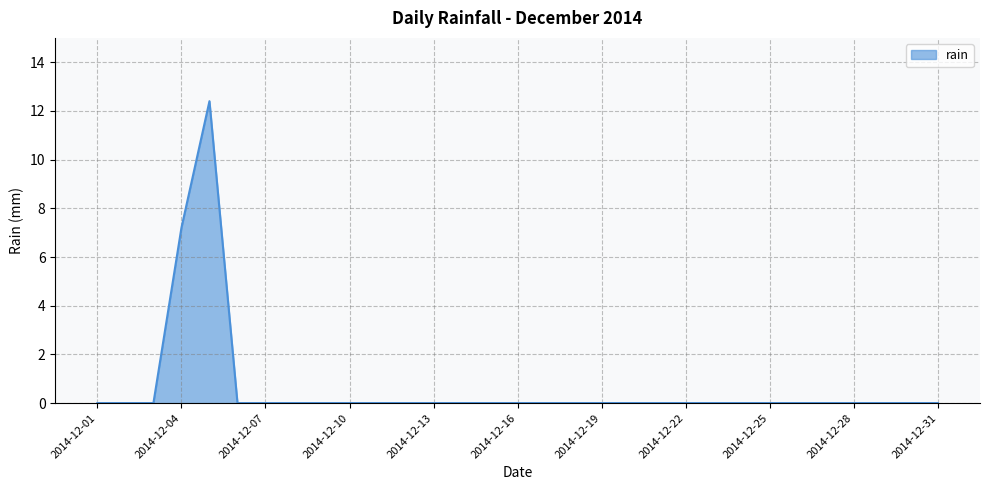

What is the greatest value displayed?

12.4